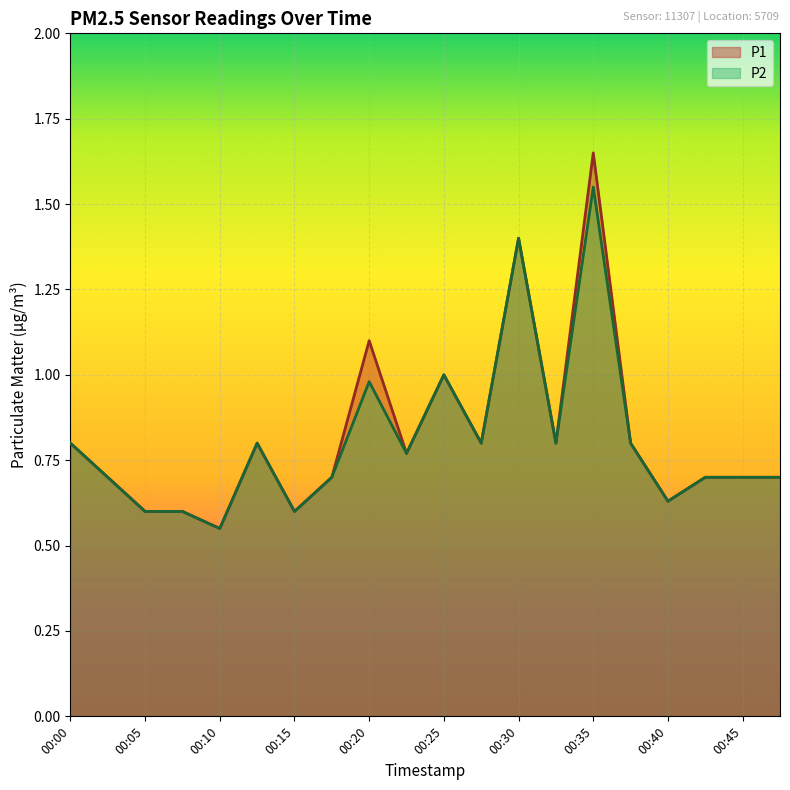

What is the total value across all series at 00:25?

2.0